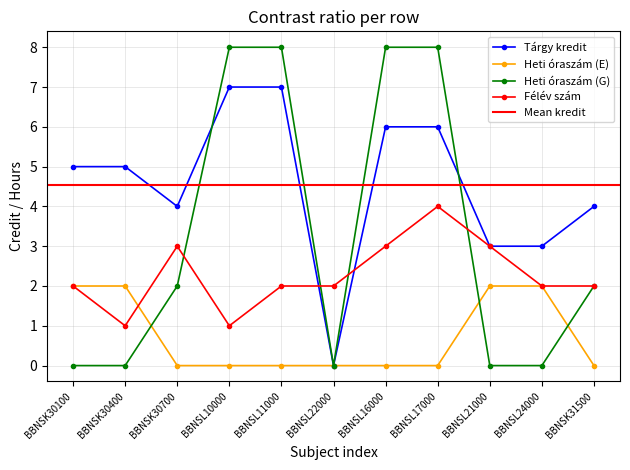

Between BBNSK30400 and BBNSL10000, which is larger?

BBNSL10000